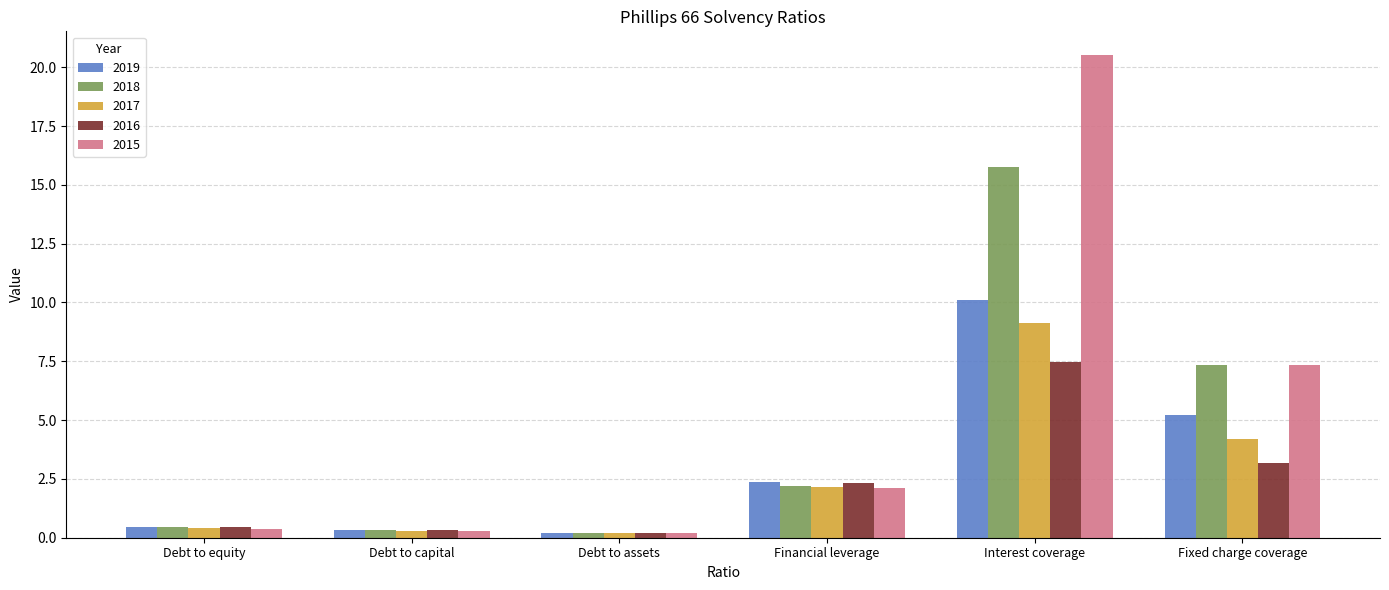

What is the difference between the 2016 values at Debt to capital and Debt to equity?

0.1